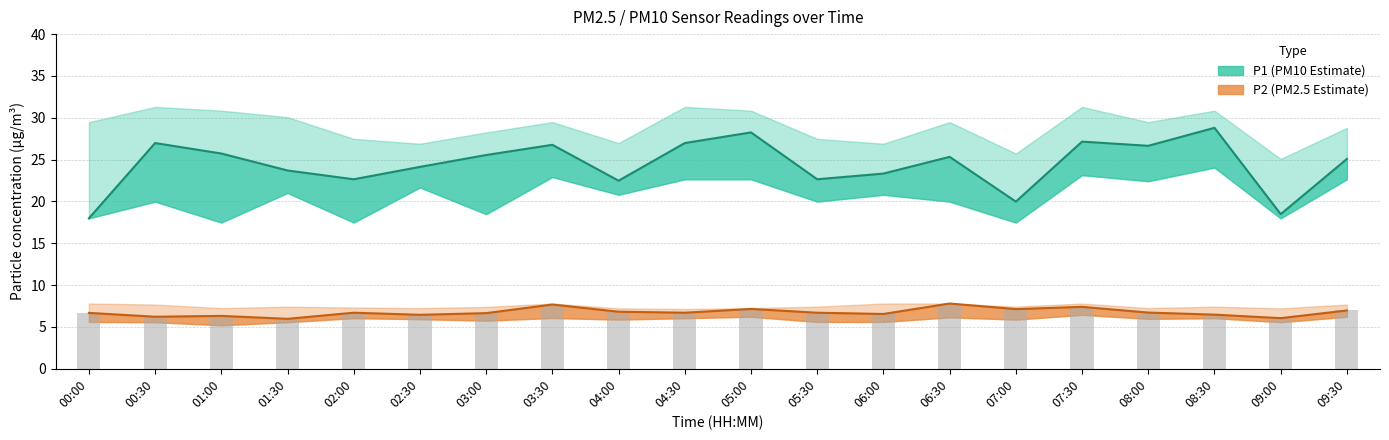

What is the sum of all P1_upper values?

578.0